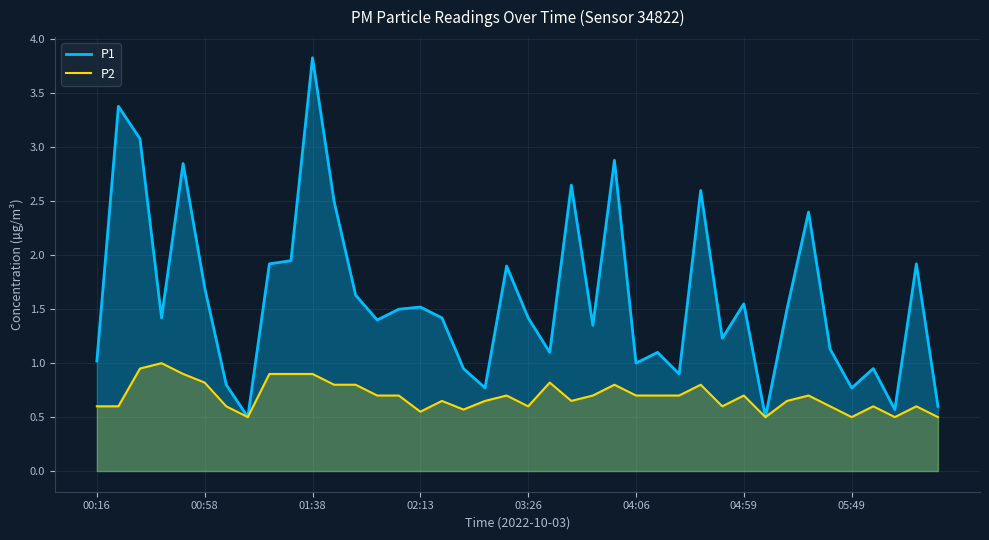

Is the value of P2 at 12 greater than the value of P1 at 00:16?

No